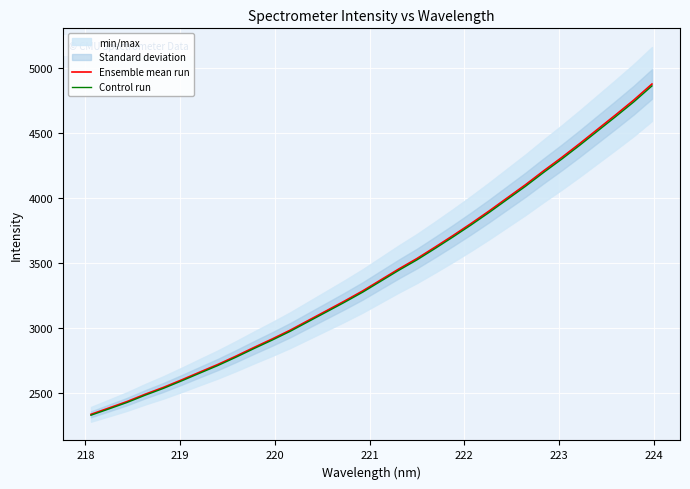

How many lines are shown in the chart?

2